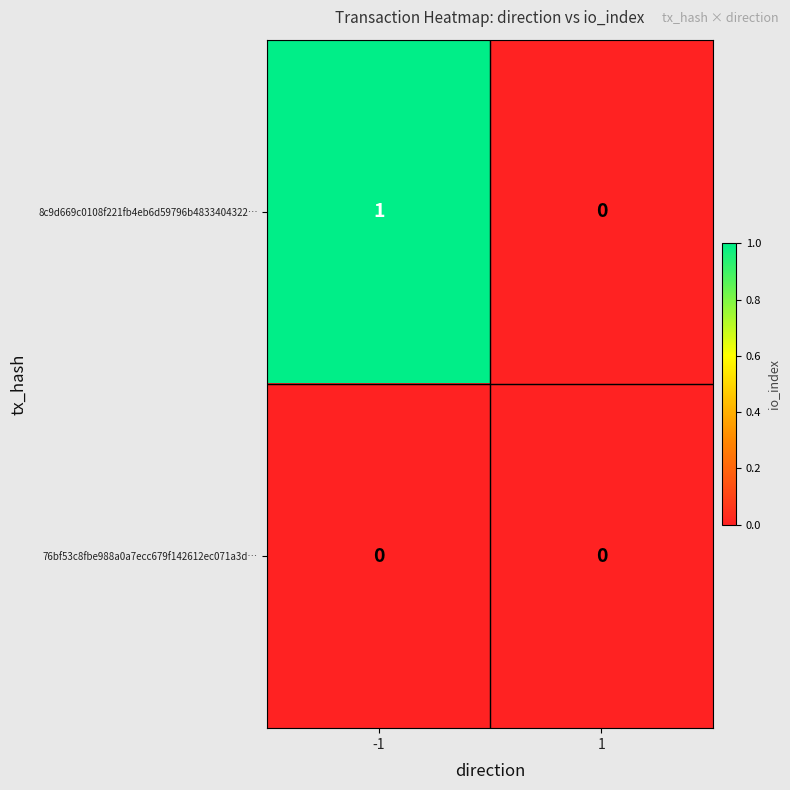

What is the maximum value shown in the chart?

1